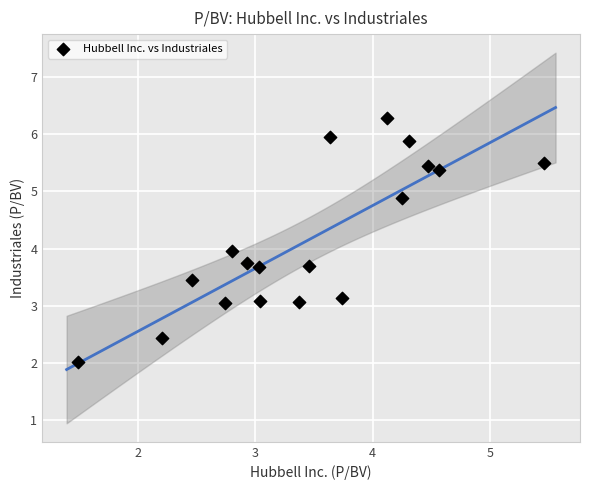

What is the range of X values (max minus min)?

4.0